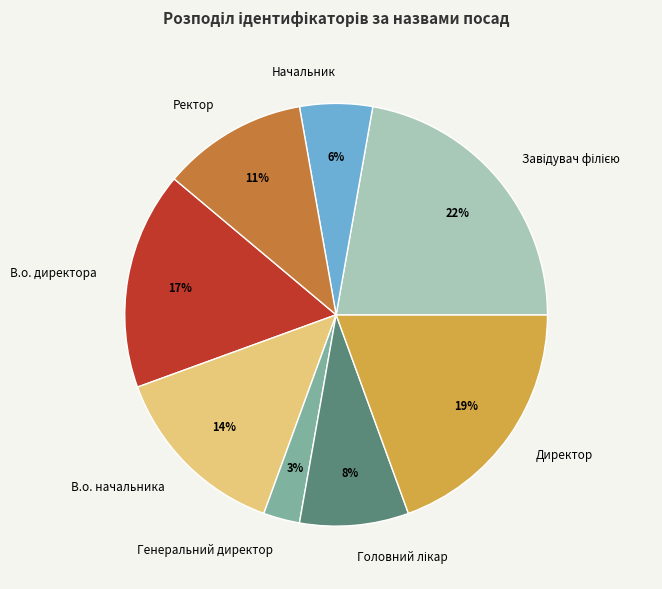

To the nearest percent, what is the difference between the Ректор and Генеральний директор slice percentages?

8%